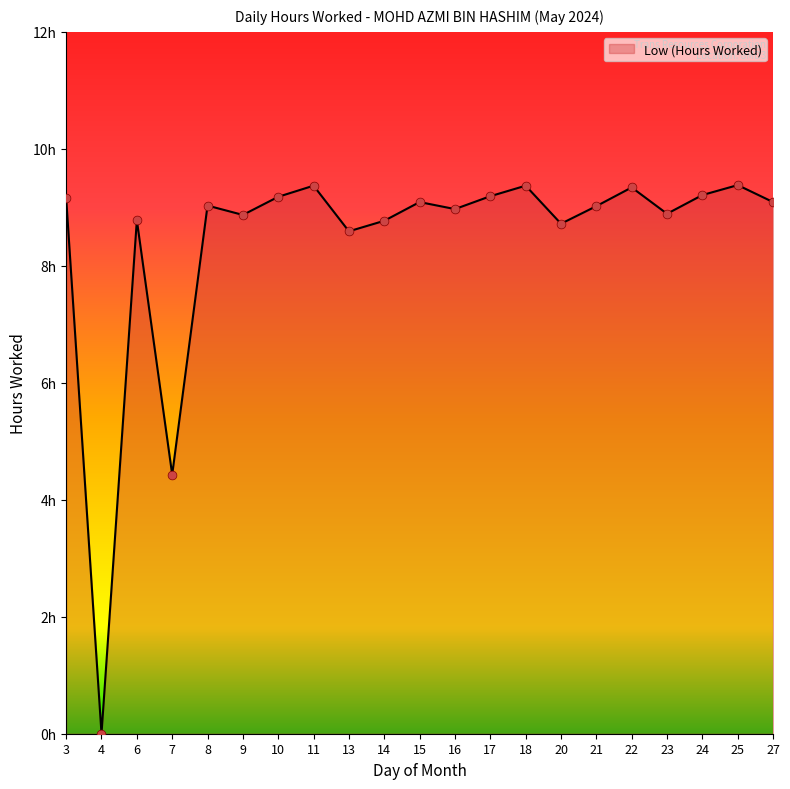

What is the change in value from 15 to 22?

+0.2